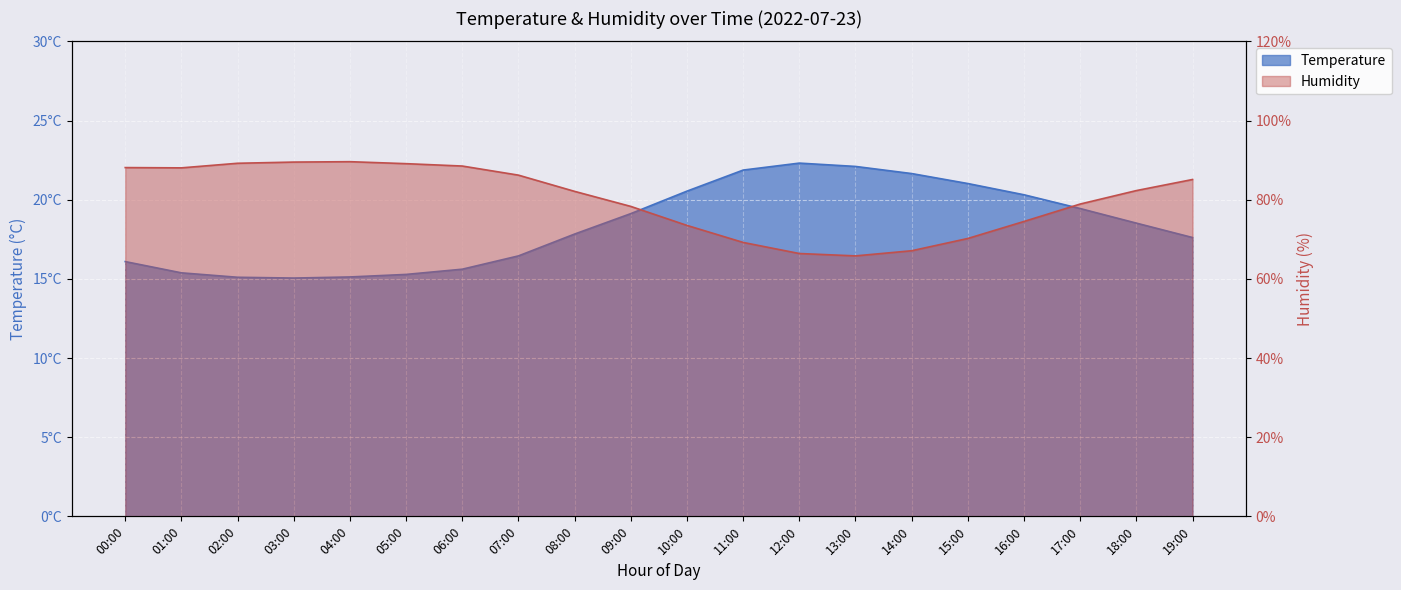

True or false: humidity has a value of 69.2 at 11:00.

True